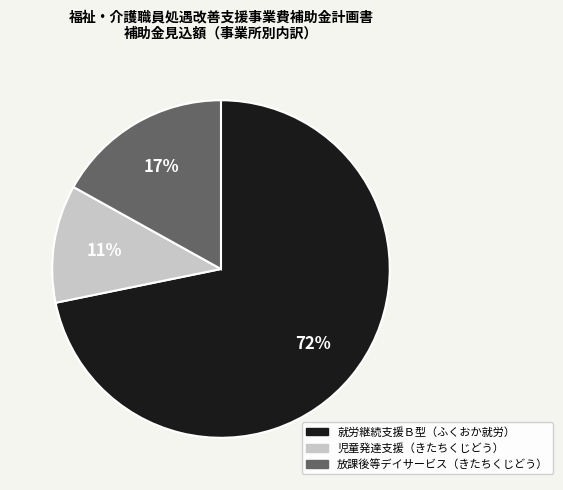

Is there a majority slice in this chart?

Yes